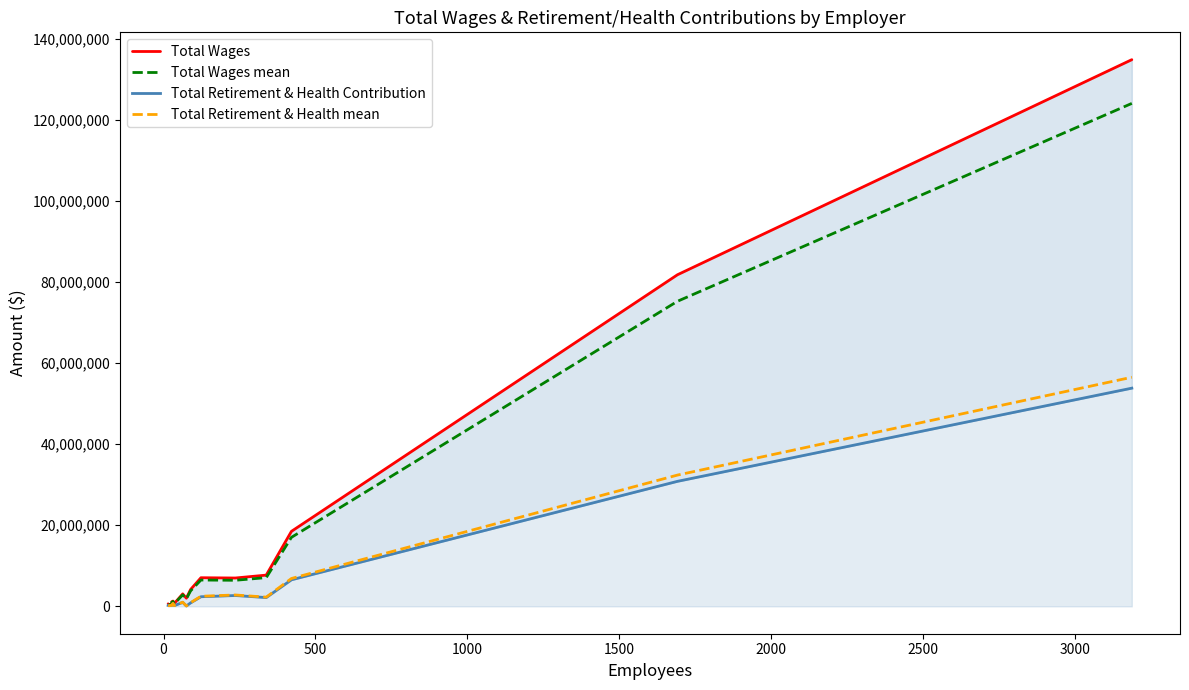

What is the difference between the maximum and minimum values in the Total Wages series?

134419324.0